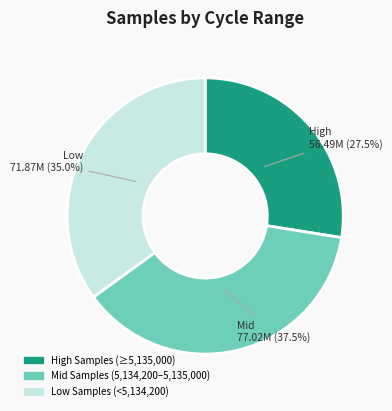

Is there a majority slice in this chart?

No